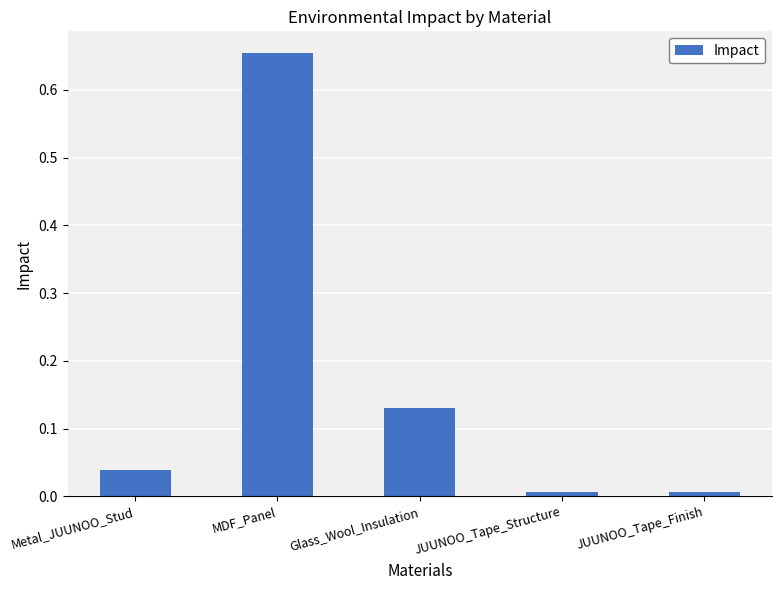

Which has a higher value, Glass_Wool_Insulation or JUUNOO_Tape_Finish?

Glass_Wool_Insulation